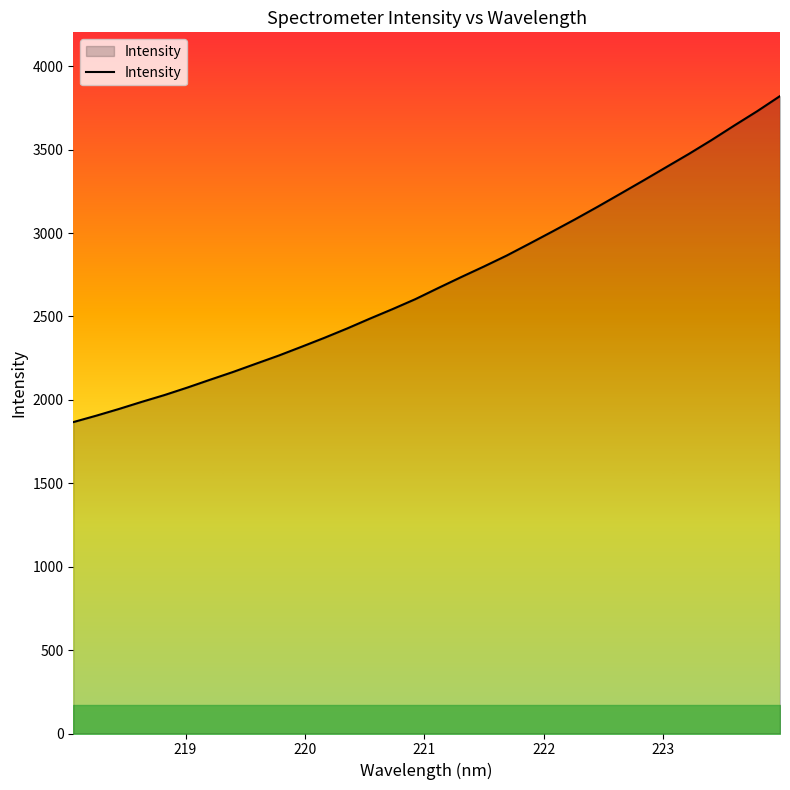

What is the minimum value shown in the chart?

1866.7